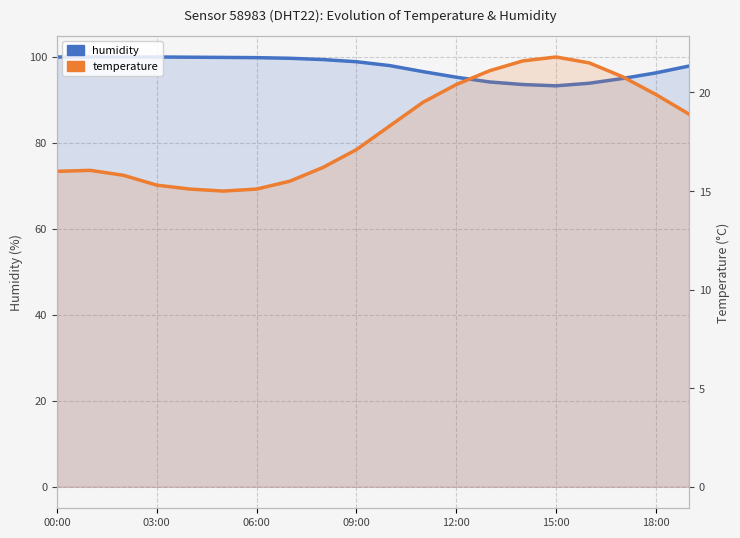

How many distinct data groups are displayed?

2